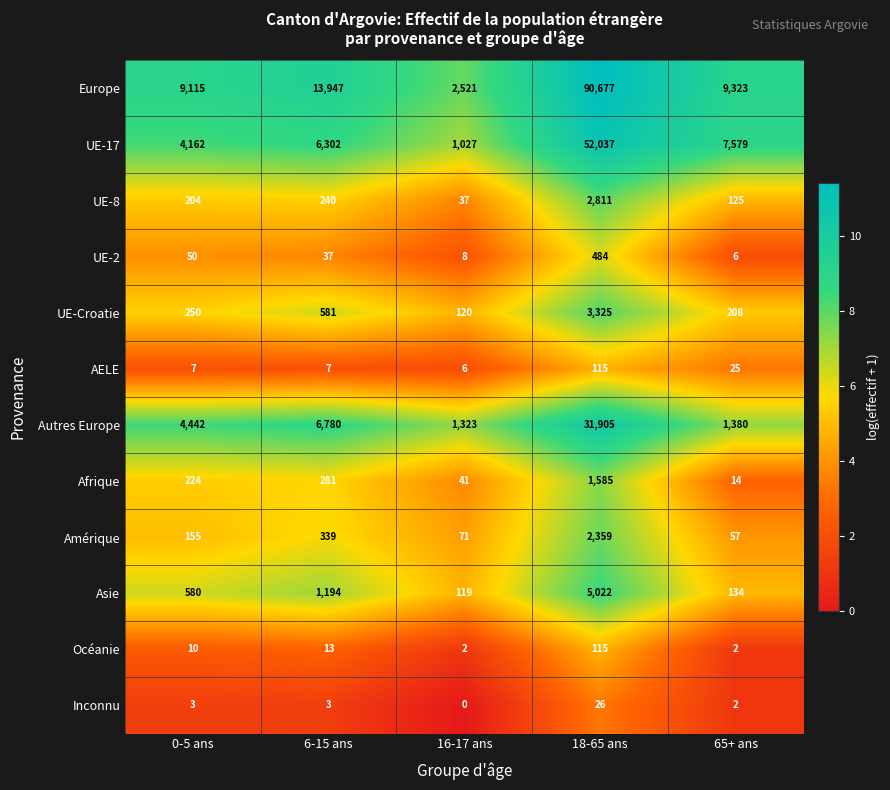

The Asie series shows 580 at 0-5 ans. True or false?

True